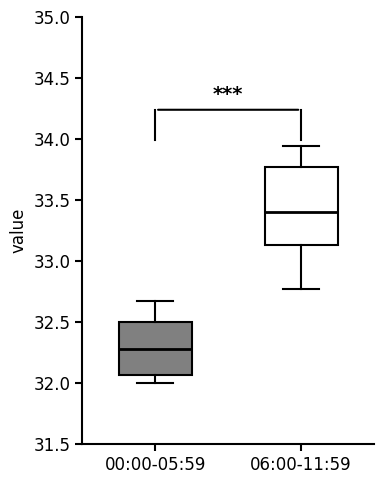

Reading left to right, transcribe this box plot: for each box, give where its median line is, the range the box spans, and where its two whiskers end, as read against the y-axis. The values are not printed on the chart, so give them approximately, as read against the axis.

00:00-05:59: median 32.30, box 32.05 to 32.50, whiskers 32.00 to 32.65
06:00-11:59: median 33.40, box 33.15 to 33.80, whiskers 32.75 to 33.95